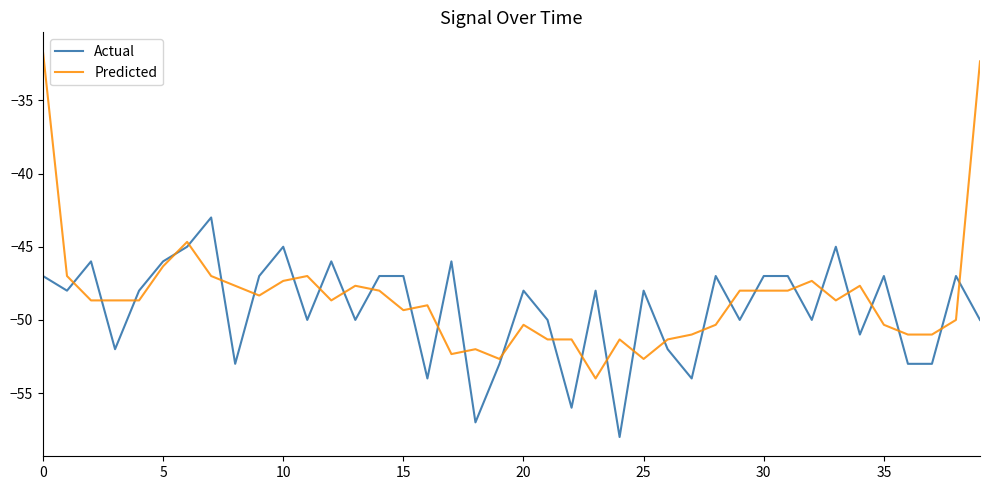

Which series has the widest spread of values?

Predicted